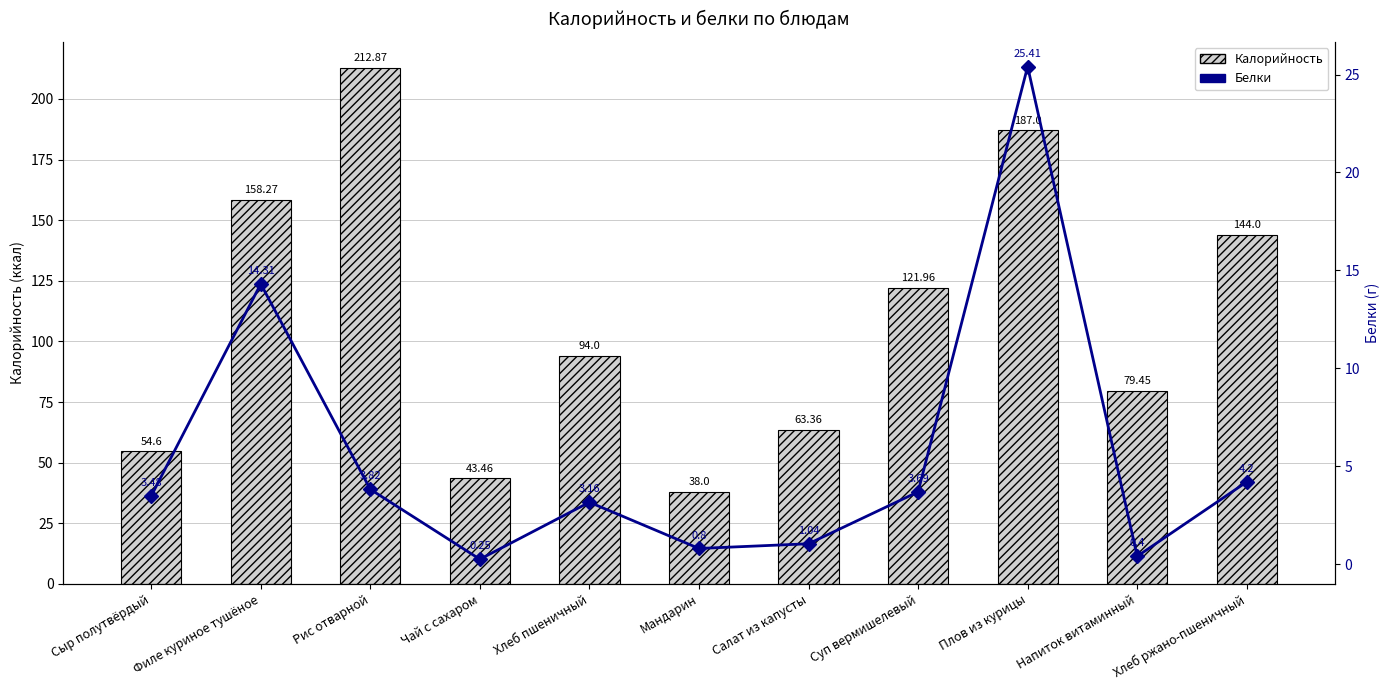

What is the label of the 11th bar from the left?

Хлеб ржано-пшеничный